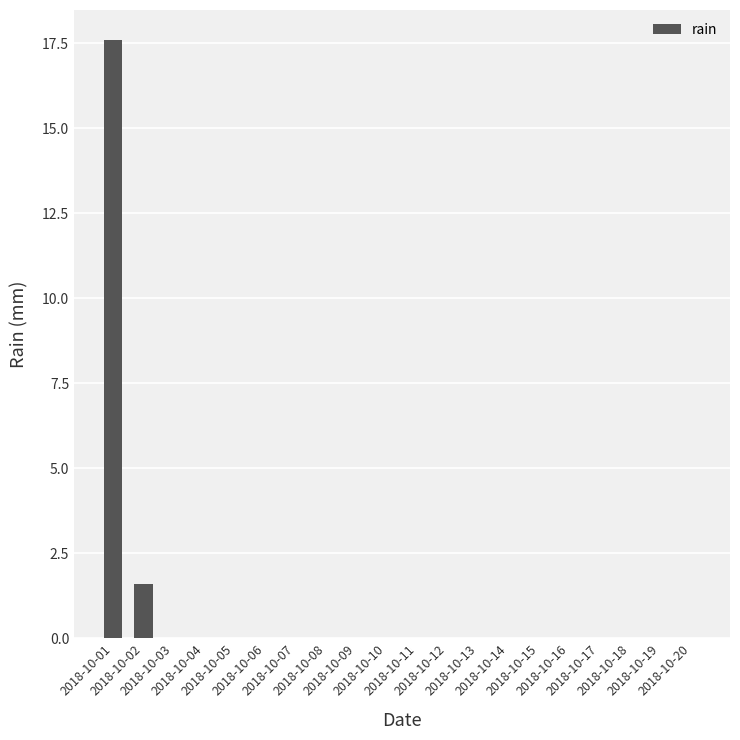

What is the average value?

1.0